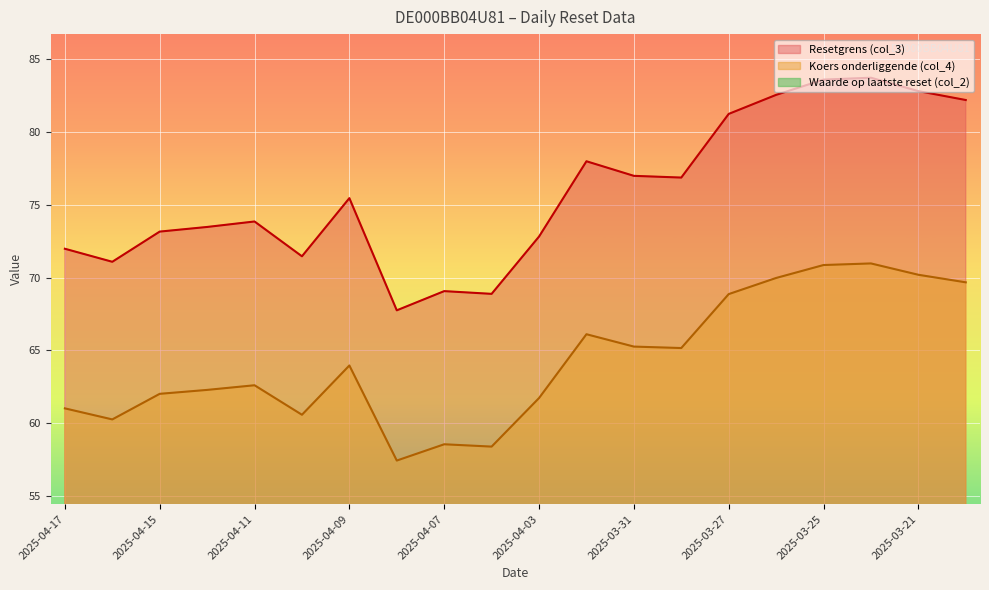

Reading left to right, extract all data points from this chart.

Resetgrens (col_3): 2025-04-17=72.0	2025-04-16=71.1	2025-04-15=73.2	2025-04-14=73.5	2025-04-11=73.9	2025-04-10=71.5	2025-04-09=75.5	2025-04-08=67.7	2025-04-07=69.1	2025-04-04=68.9	2025-04-03=72.8	2025-04-01=78.0	2025-03-31=77.0	2025-03-28=76.9	2025-03-27=81.3	2025-03-26=82.6	2025-03-25=83.6	2025-03-24=83.7	2025-03-21=82.8	2025-03-20=82.2
Koers onderliggende (col_4): 2025-04-17=61.0	2025-04-16=60.2	2025-04-15=62.0	2025-04-14=62.3	2025-04-11=62.6	2025-04-10=60.6	2025-04-09=64.0	2025-04-08=57.4	2025-04-07=58.5	2025-04-04=58.4	2025-04-03=61.7	2025-04-01=66.1	2025-03-31=65.2	2025-03-28=65.2	2025-03-27=68.9	2025-03-26=70.0	2025-03-25=70.9	2025-03-24=71.0	2025-03-21=70.2	2025-03-20=69.7
Waarde op laatste reset (col_2): 2025-04-17=0.7	2025-04-16=0.7	2025-04-15=0.6	2025-04-14=0.6	2025-04-11=0.6	2025-04-10=0.7	2025-04-09=0.6	2025-04-08=1.3	2025-04-07=1.2	2025-04-04=1.2	2025-04-03=0.9	2025-04-01=0.7	2025-03-31=0.8	2025-03-28=0.8	2025-03-27=0.6	2025-03-26=0.6	2025-03-25=0.5	2025-03-24=0.5	2025-03-21=0.6	2025-03-20=0.6